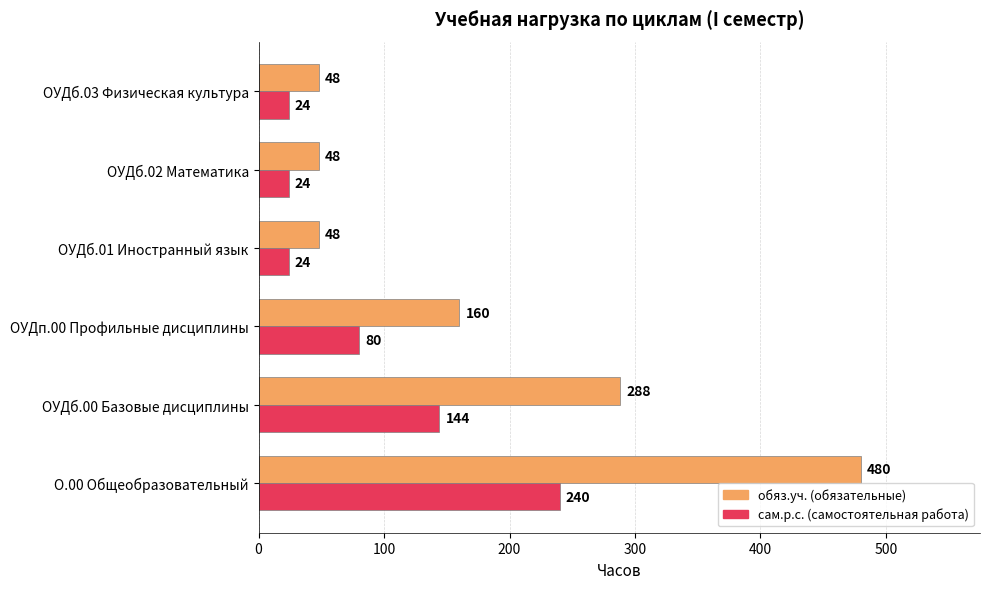

At which category is the sum across all series the highest?

О.00 Общеобразовательный